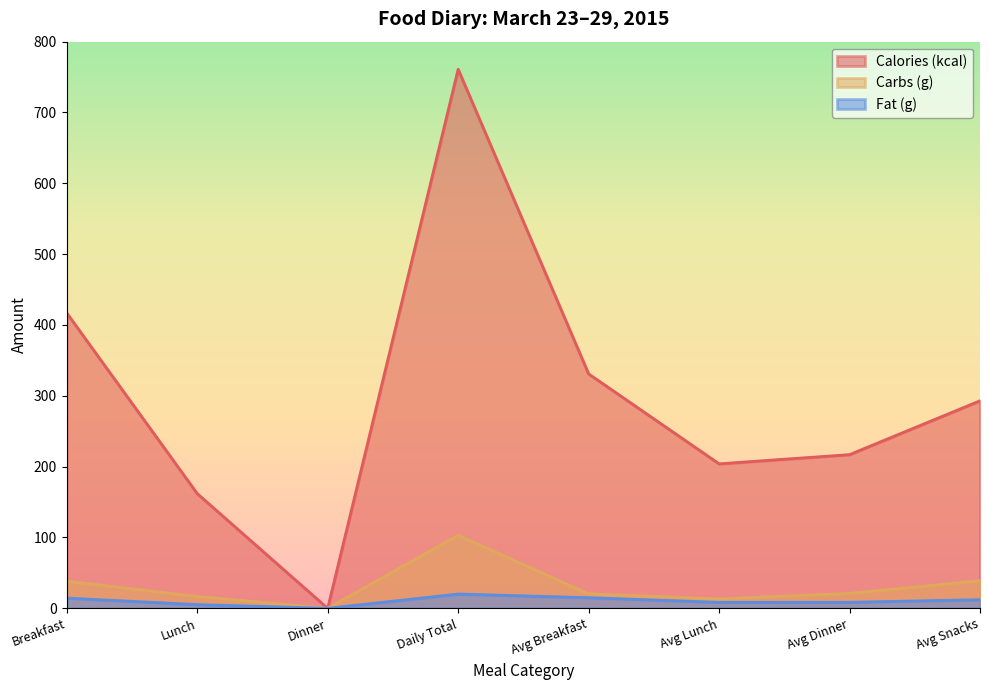

How many lines are shown in the chart?

3